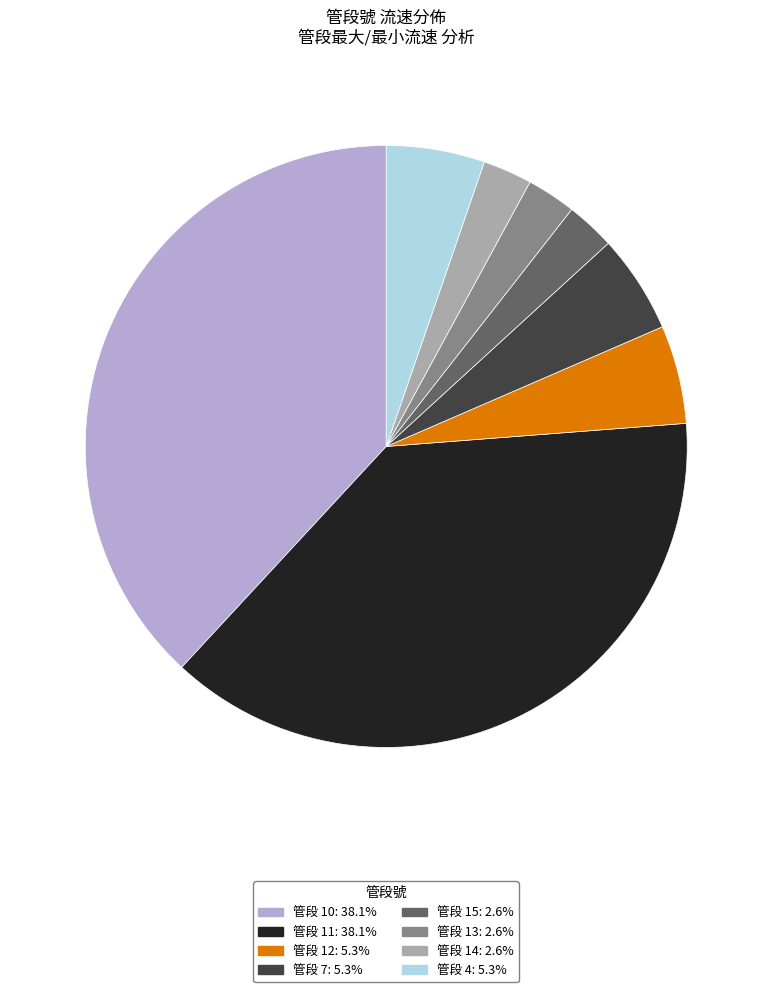

Combined, do 管段 7: 5.3% and 管段 13: 2.6% account for over 50%?

No